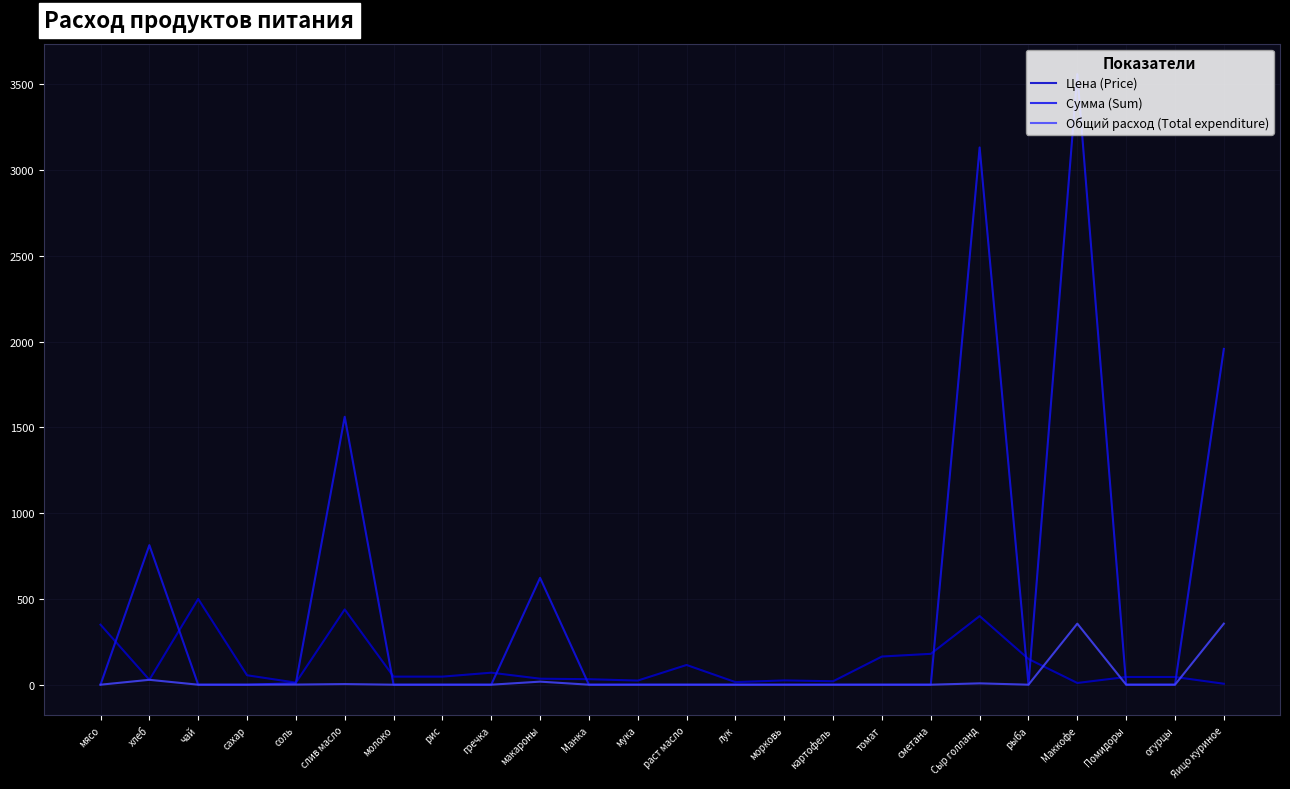

List the series in order of their overall mean, highest first.

Сумма (Sum), Цена (Price), Общий расход (Total expenditure)